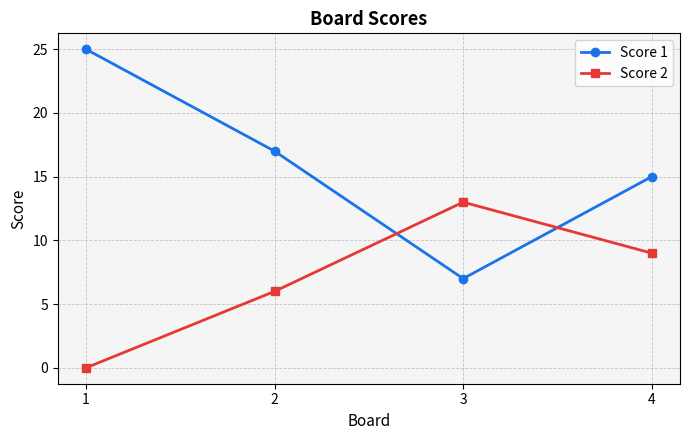

At how many categories does at least one series exceed 12?

4